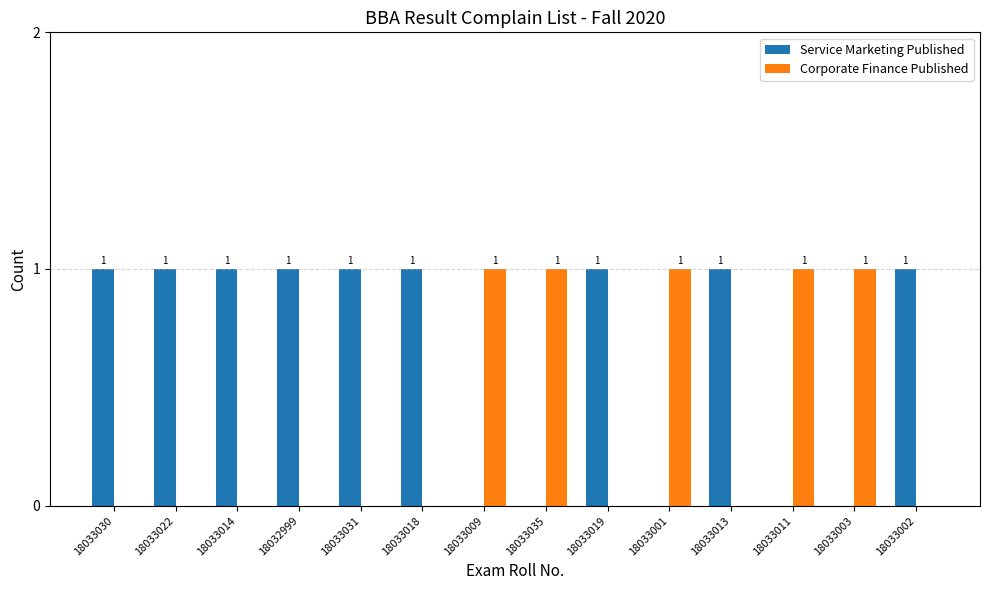

How many Corporate Finance Published values are between 0 and 1?

14